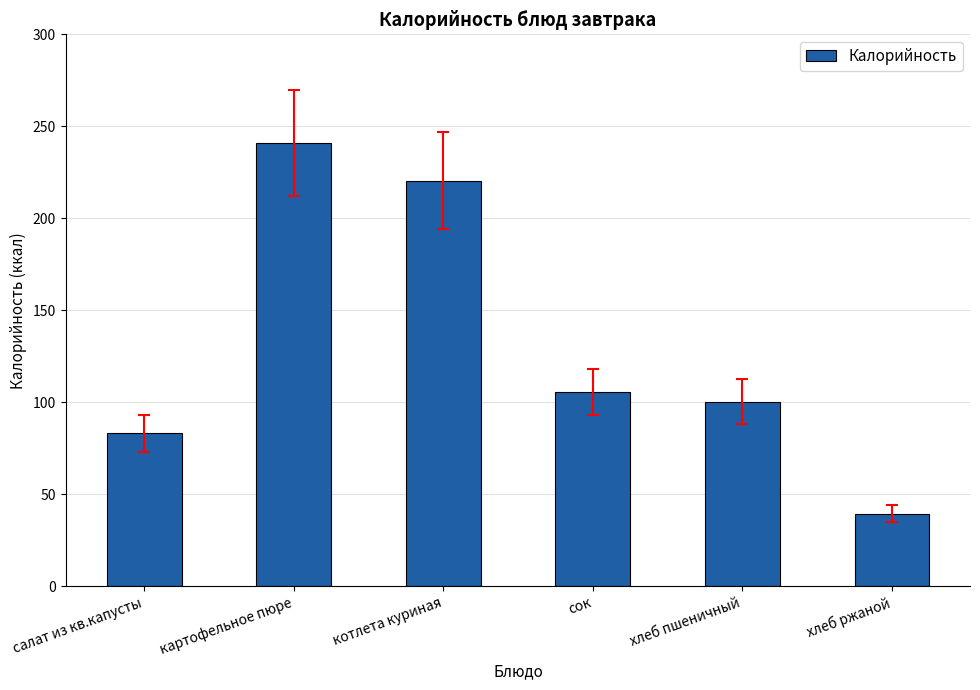

How many bars are there in total?

6